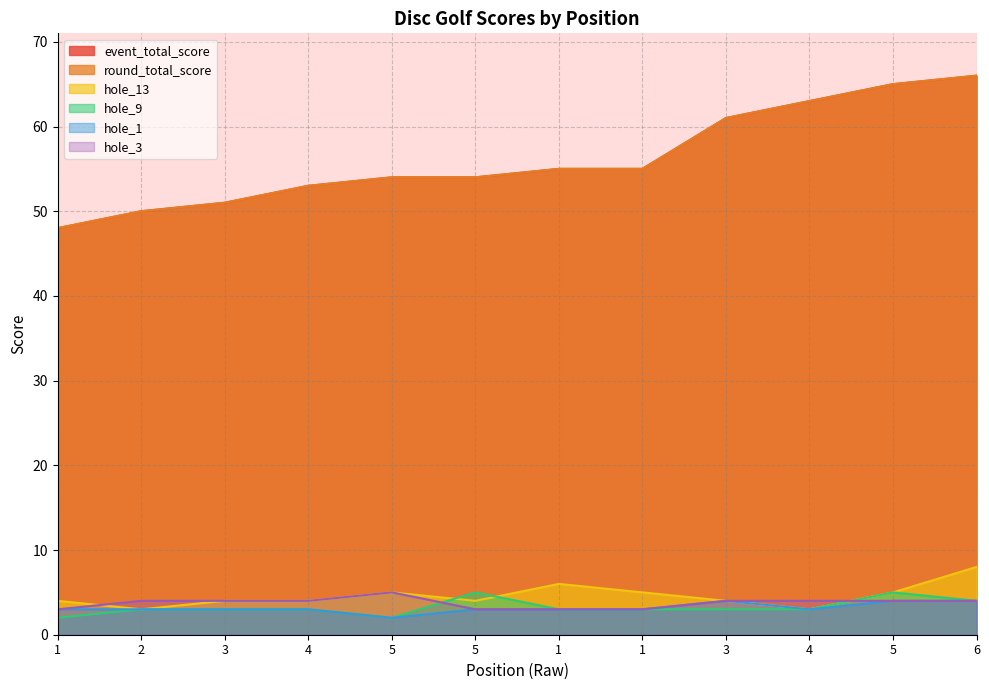

What is the lowest value of the hole_1 series?

2